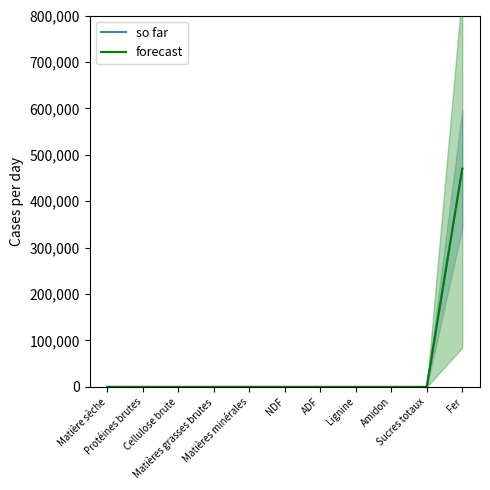

How many interior local peaks does the so far series have?

1